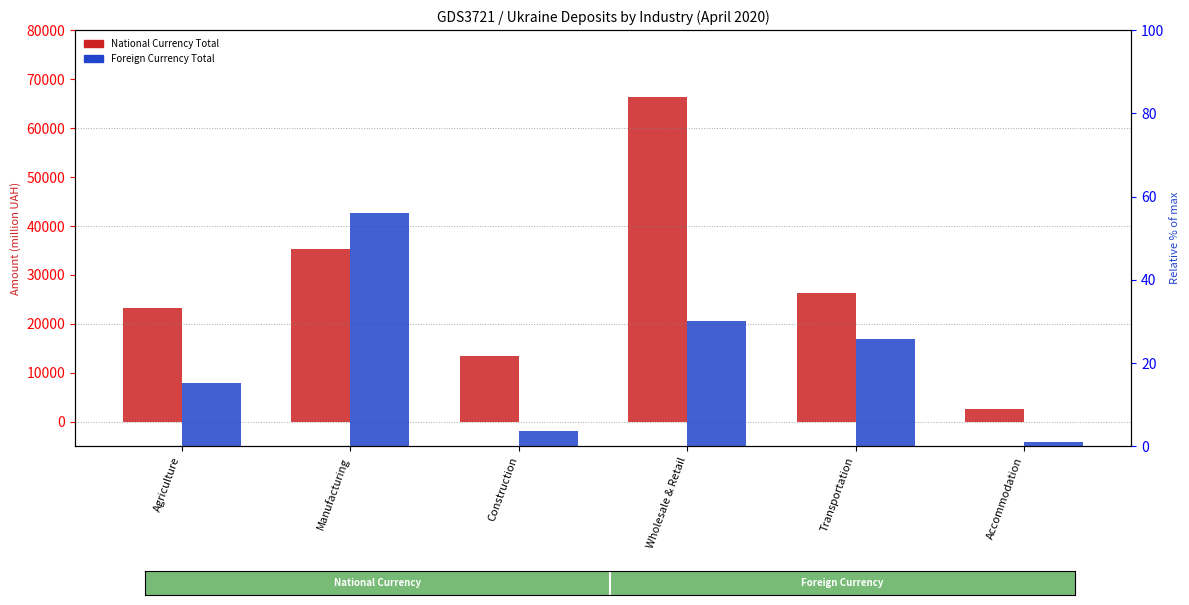

Reading left to right, extract all data points from this chart.

National Currency Total: 23345.2	35260.0	13549.2	66278.1	26302.5	2558.8
Foreign Currency Total: 15.1	56.0	3.6	30.2	25.8	1.2